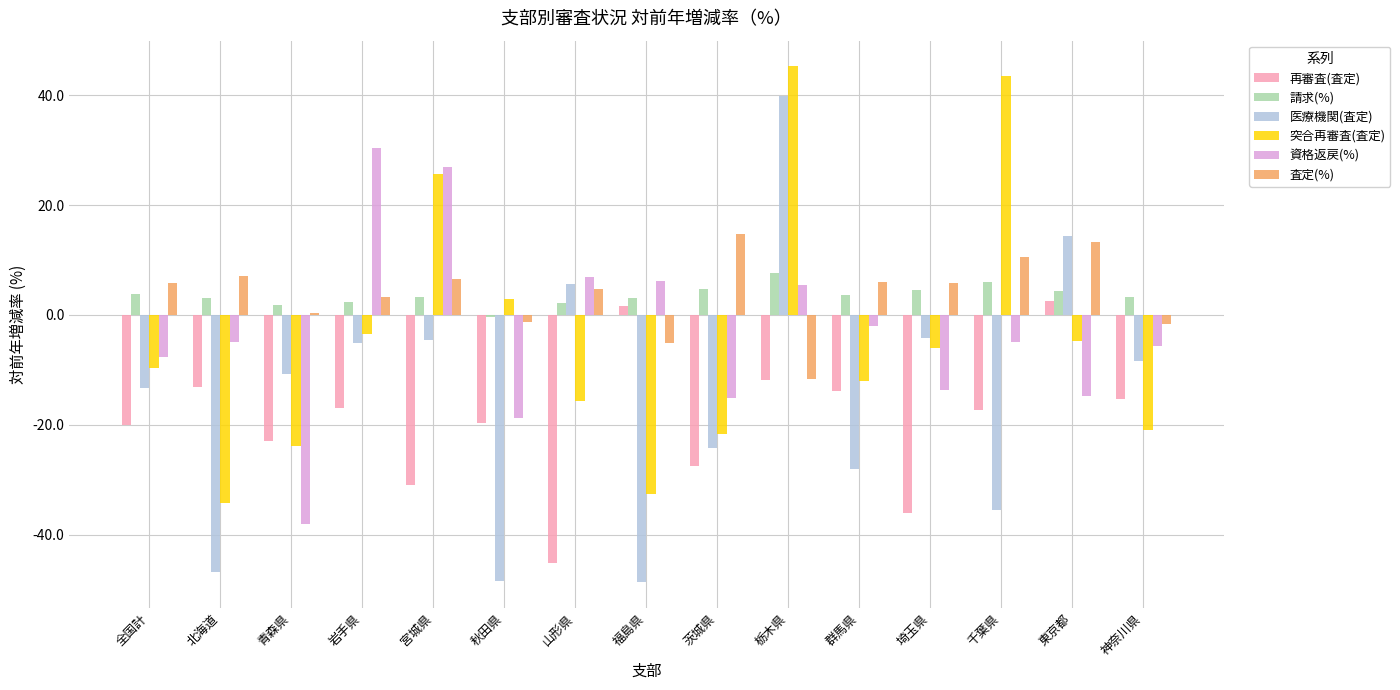

How many bars are there in each group?

6